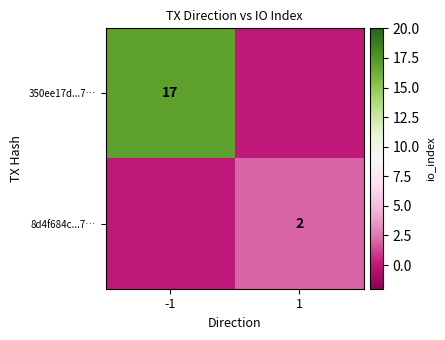

How many series are shown in this chart?

2